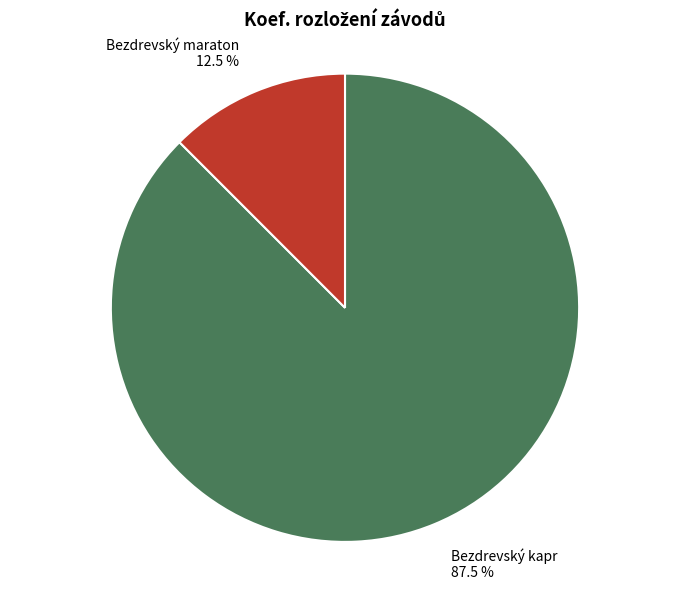

Is there a majority slice in this chart?

Yes